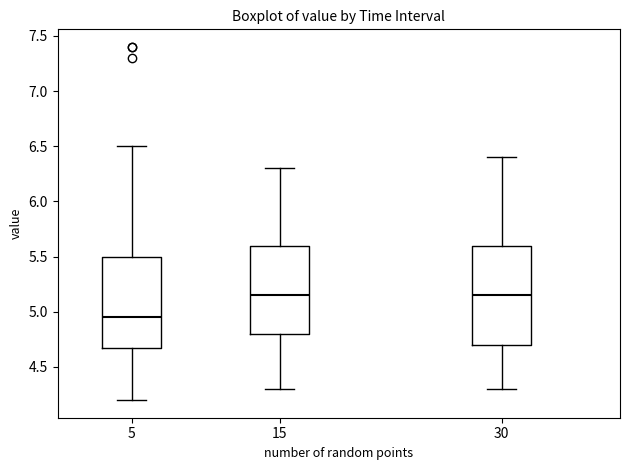

Reading left to right, read every box against the y-axis: the position of its median line, the range the box covers, and the ends of its whiskers. The values are not printed on the chart, so give them approximately, as read against the axis.

5: median 4.95, box 4.70 to 5.50, whiskers 4.20 to 6.50
15: median 5.15, box 4.80 to 5.60, whiskers 4.30 to 6.30
30: median 5.15, box 4.70 to 5.60, whiskers 4.30 to 6.40